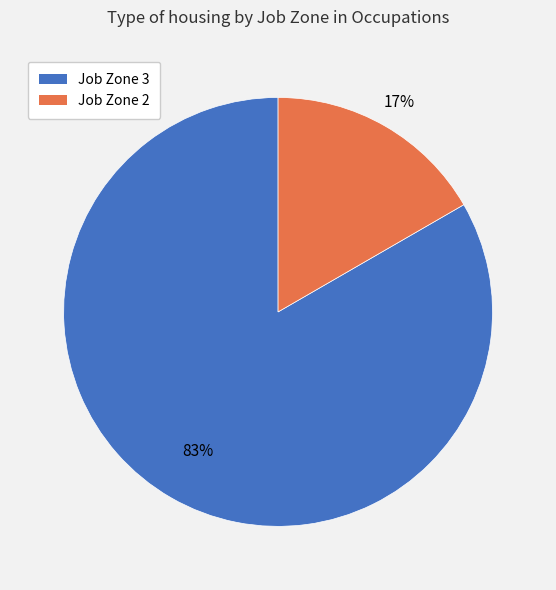

To the nearest percent, what is the average slice percentage?

50%